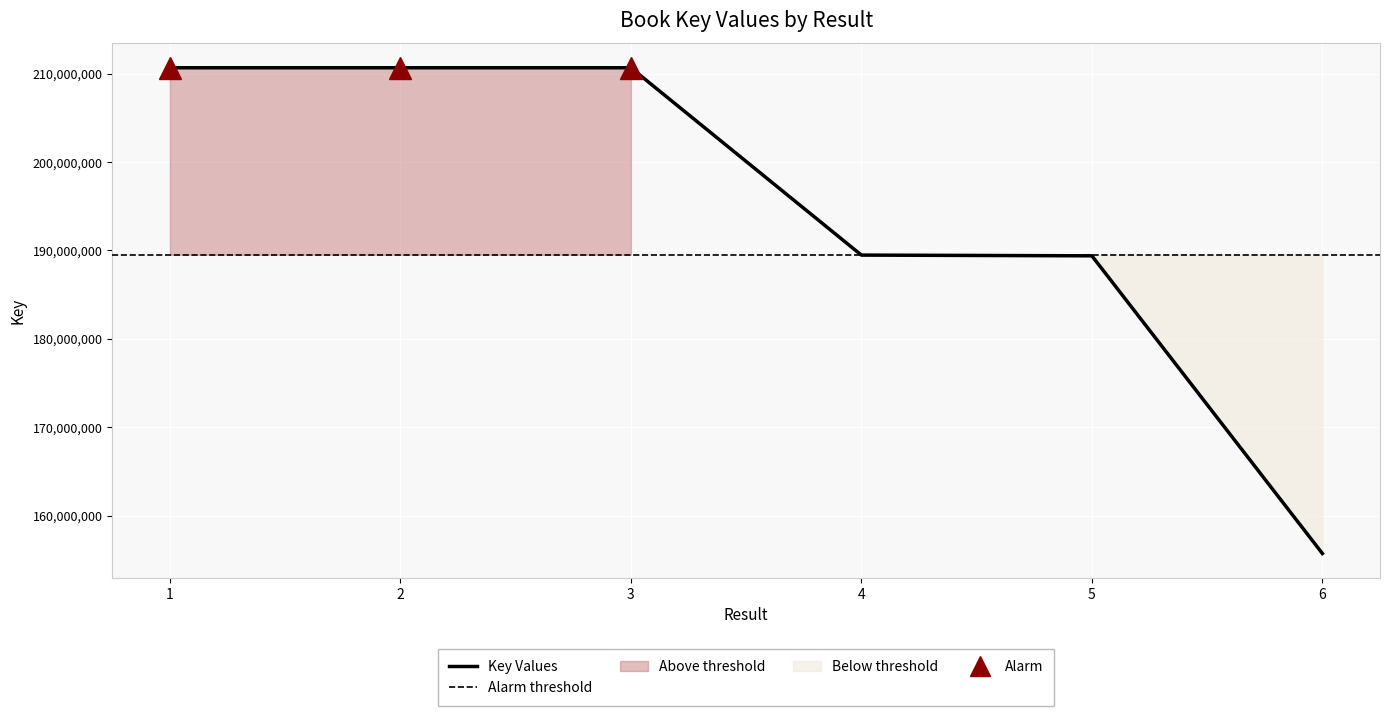

At which category does the chart reach its peak across all series?

3